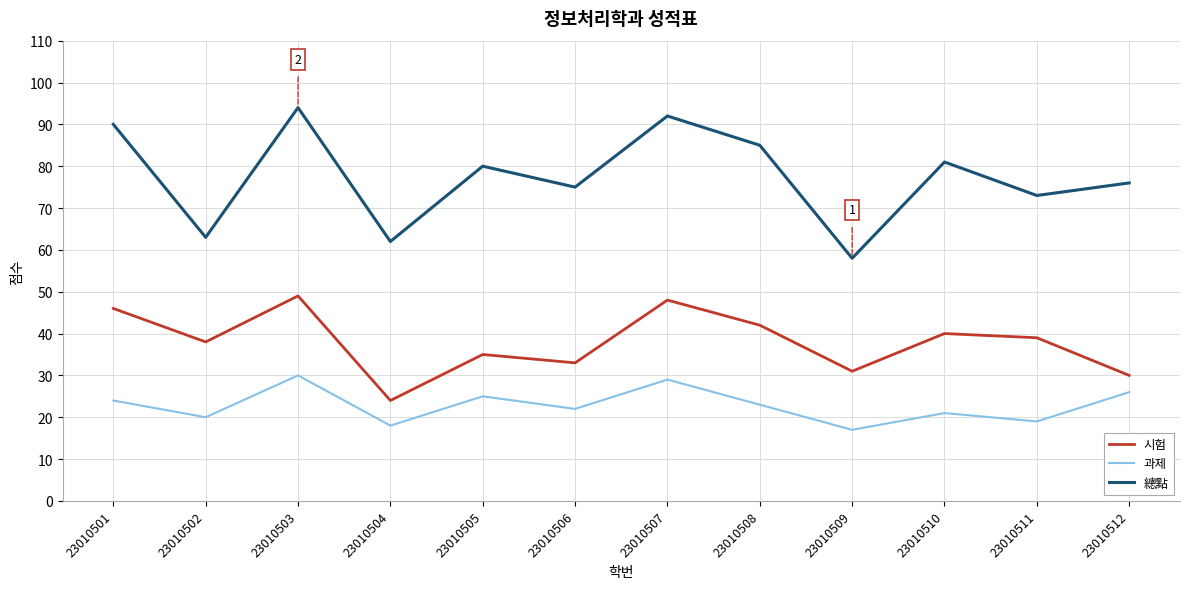

Which label corresponds to the smallest value in the chart?

23010509